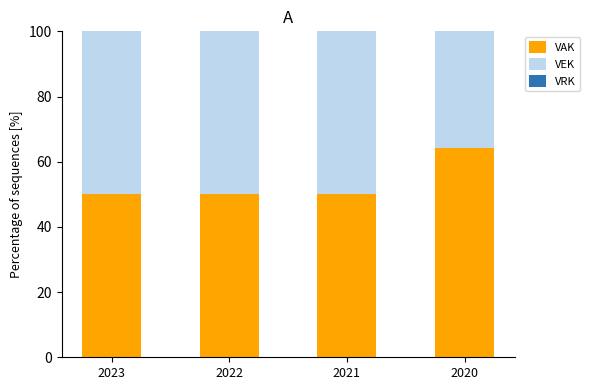

What is the total value across all series at 2023?

100.0